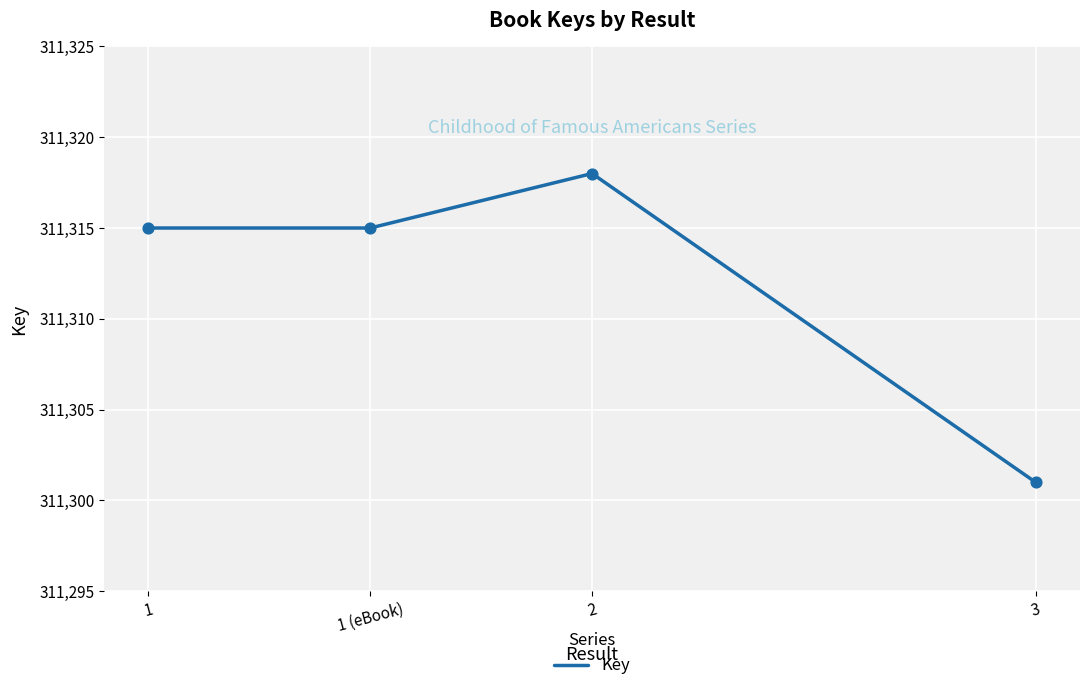

What is the change in value from 1 to 2?

+3